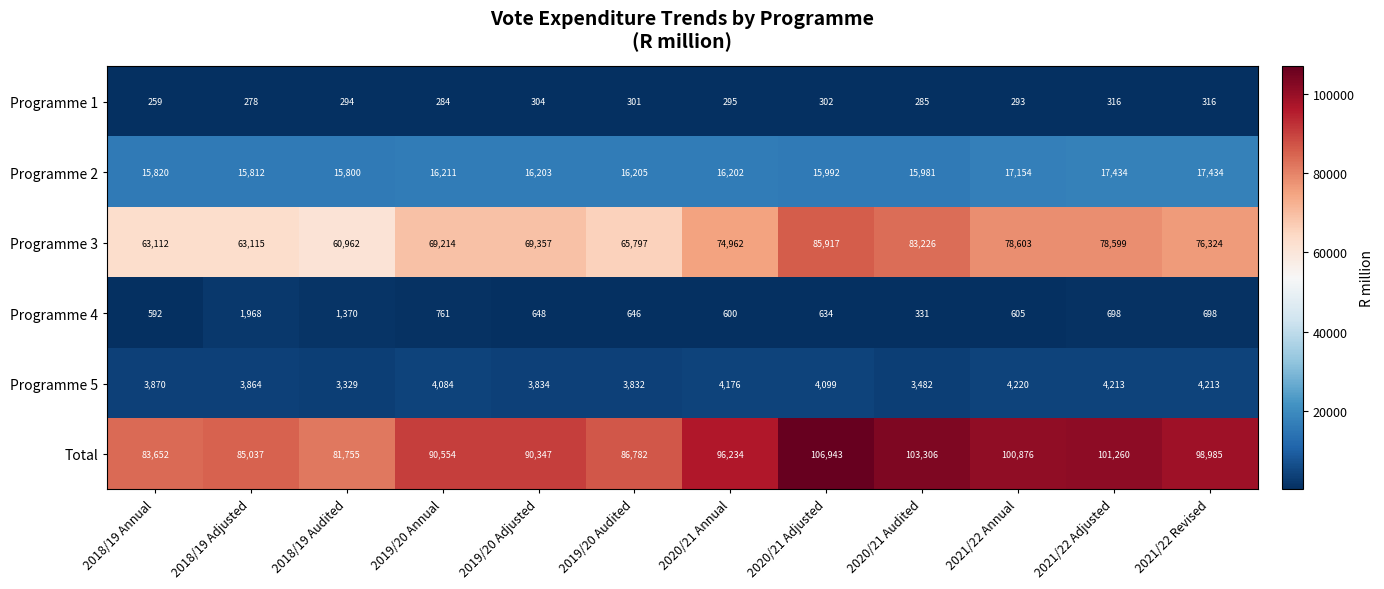

The Programme 2 series shows 17434 at 2021/22 Adjusted. True or false?

True